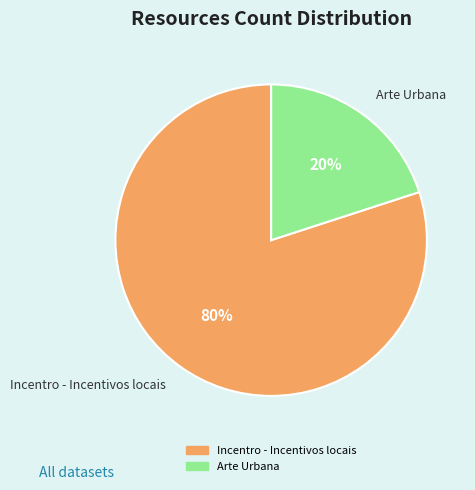

Is it true that Arte Urbana is 20% of the pie?

True